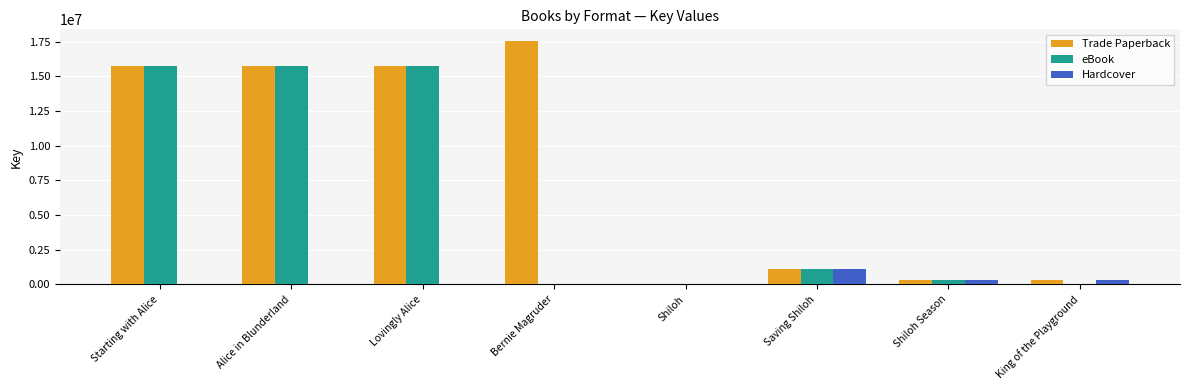

What is the greatest value displayed?

17507351.0